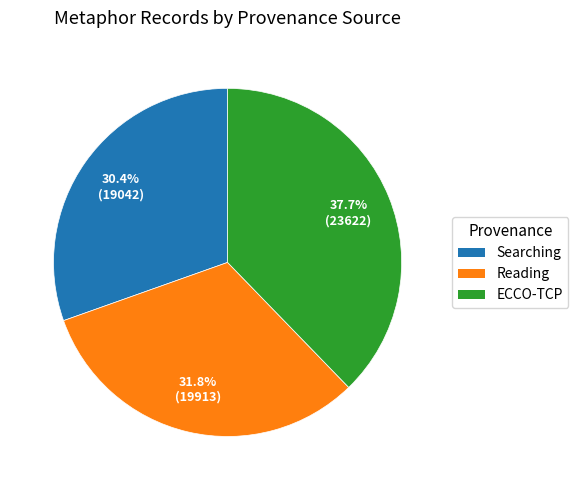

Is there a majority slice in this chart?

No